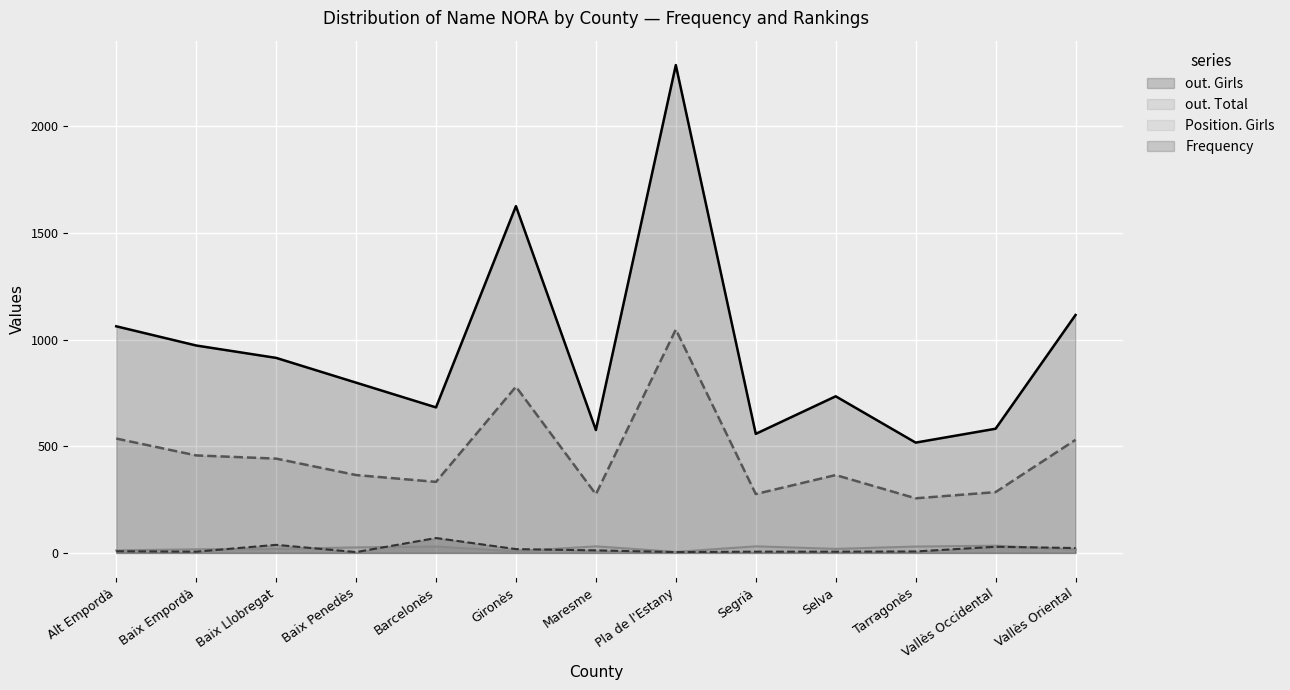

How many values in the out. Girls series exceed 798?

6